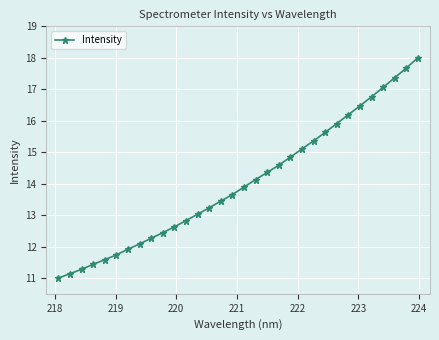

What is the smallest value displayed?

11.0